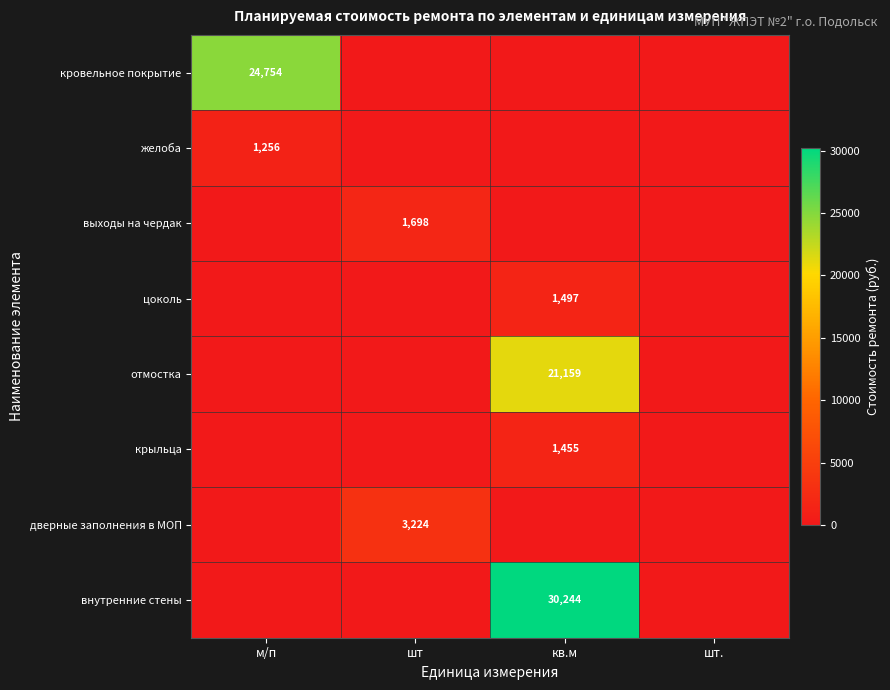

Is it true that внутренние стены equals 52462 at кв.м?

False